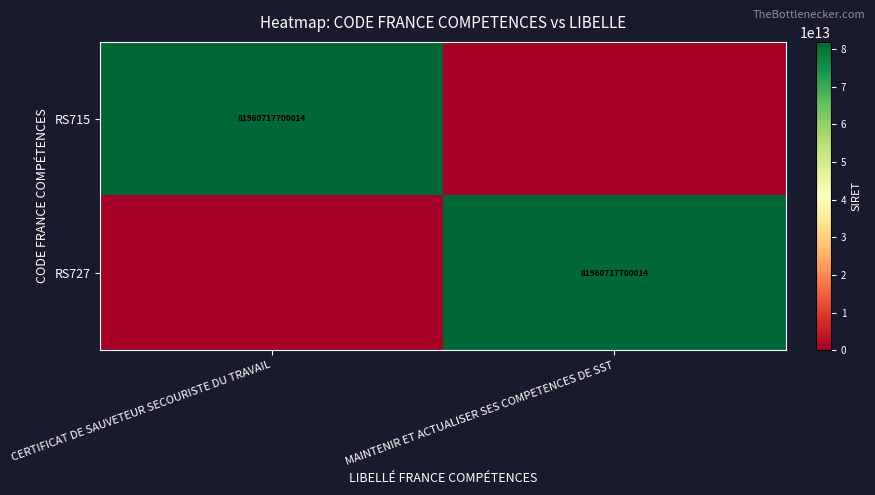

Is it true that RS715 equals 128012695550333 at CERTIFICAT DE SAUVETEUR SECOURISTE DU TRAVAIL?

False